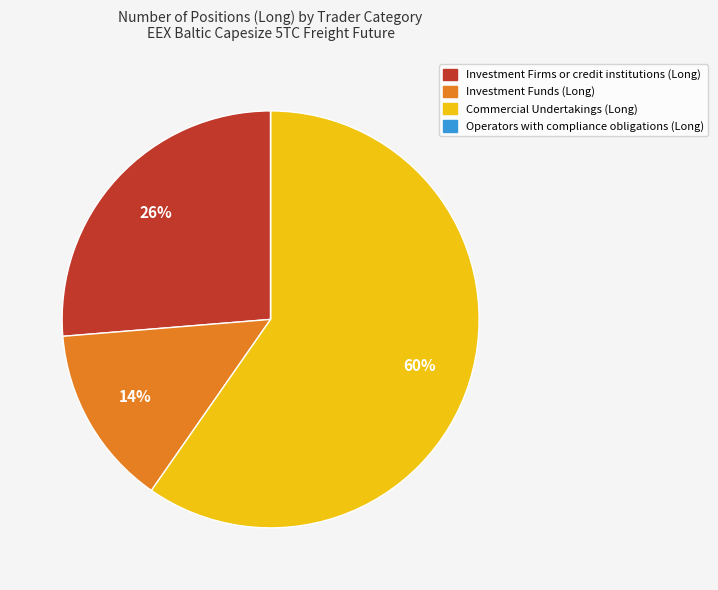

Which slice is the largest?

Commercial Undertakings (Long)